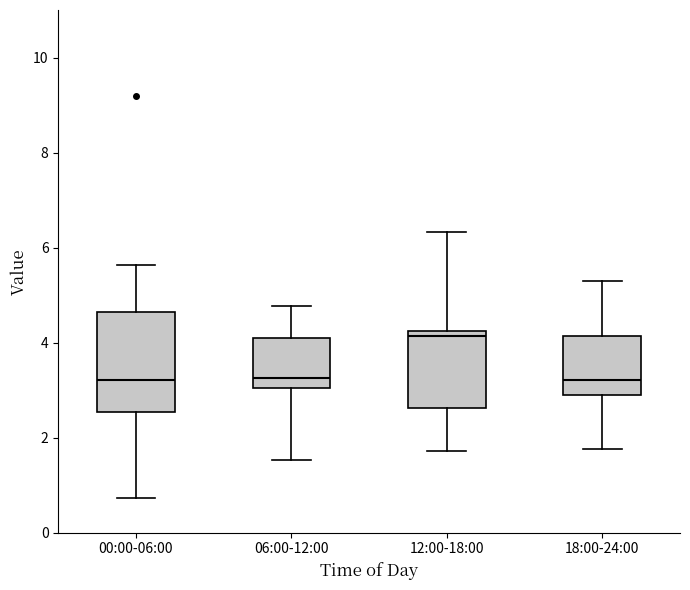

Comparing the boxes themselves (not the whiskers), which one is the tallest?

00:00-06:00